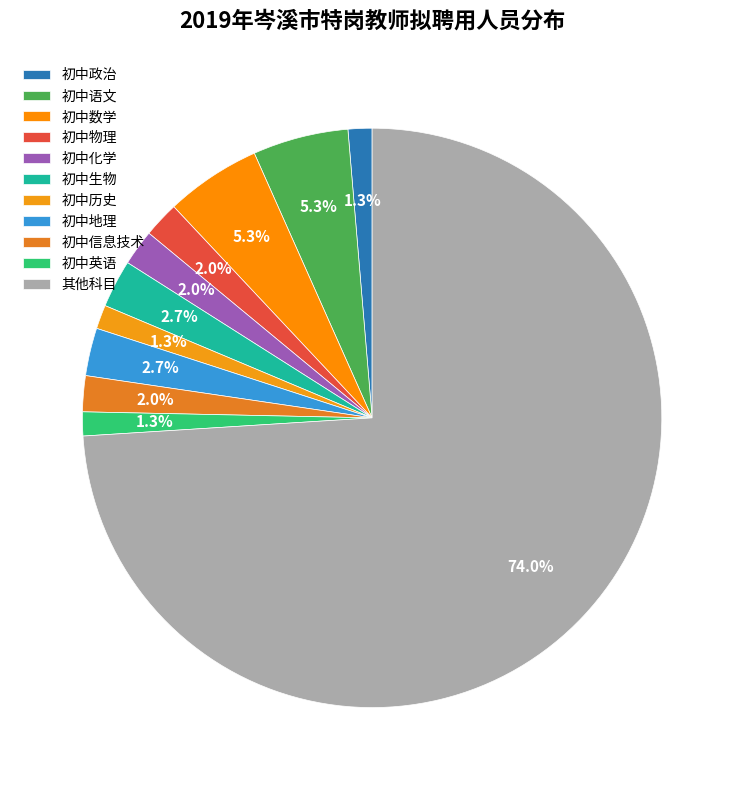

How many slices are in this pie chart?

11